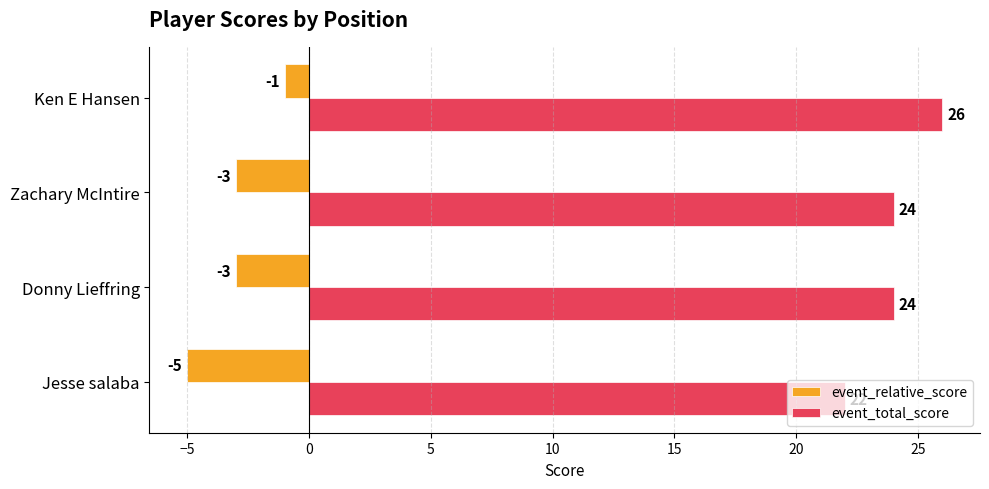

What is the maximum value for event_relative_score?

-1